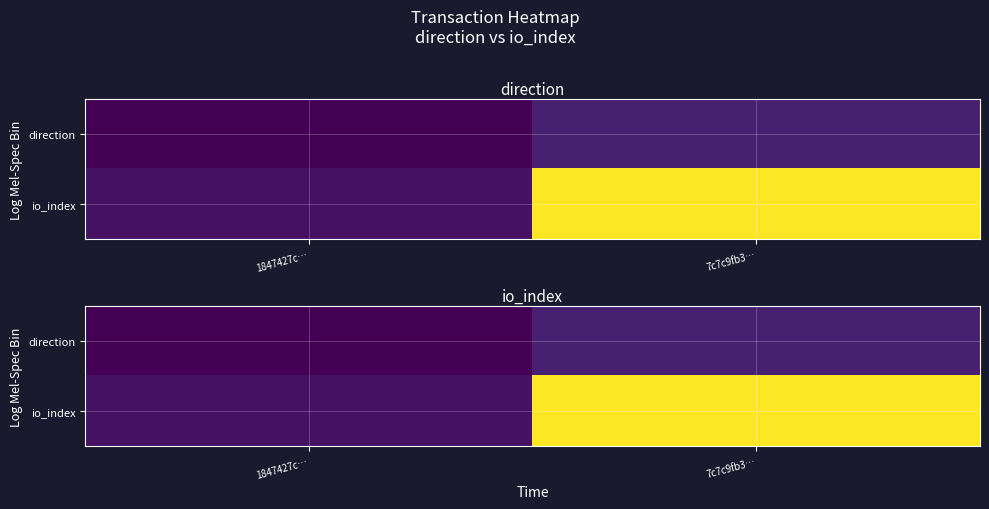

Which series has the largest range (max minus min)?

io_index